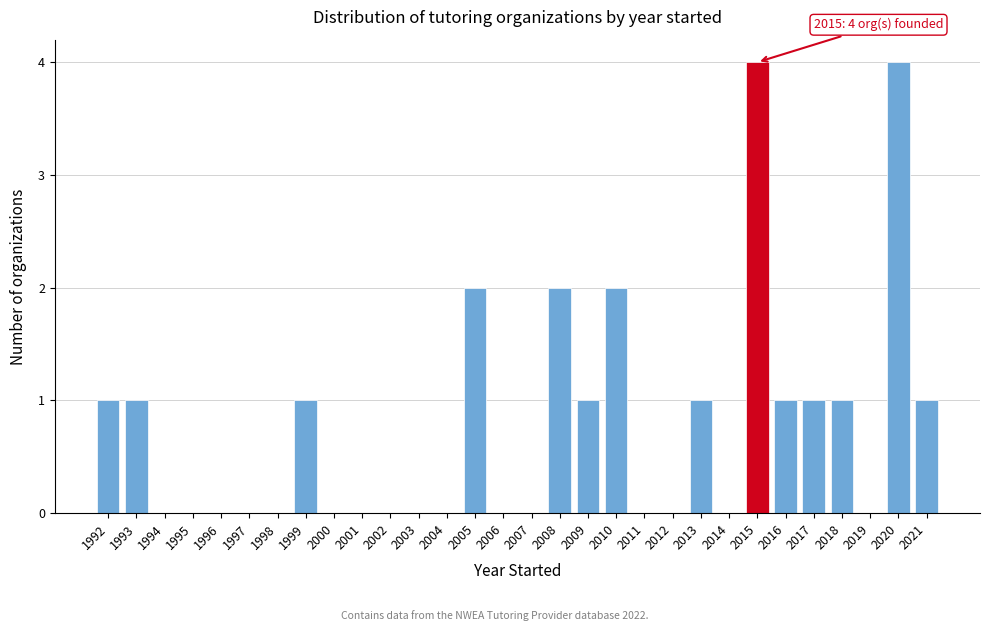

Reading left to right, transcribe all the data shown in this chart.

1992=1	1993=1	1994=0	1995=0	1996=0	1997=0	1998=0	1999=1	2000=0	2001=0	2002=0	2003=0	2004=0	2005=2	2006=0	2007=0	2008=2	2009=1	2010=2	2011=0	2012=0	2013=1	2014=0	2015=4	2016=1	2017=1	2018=1	2019=0	2020=4	2021=1